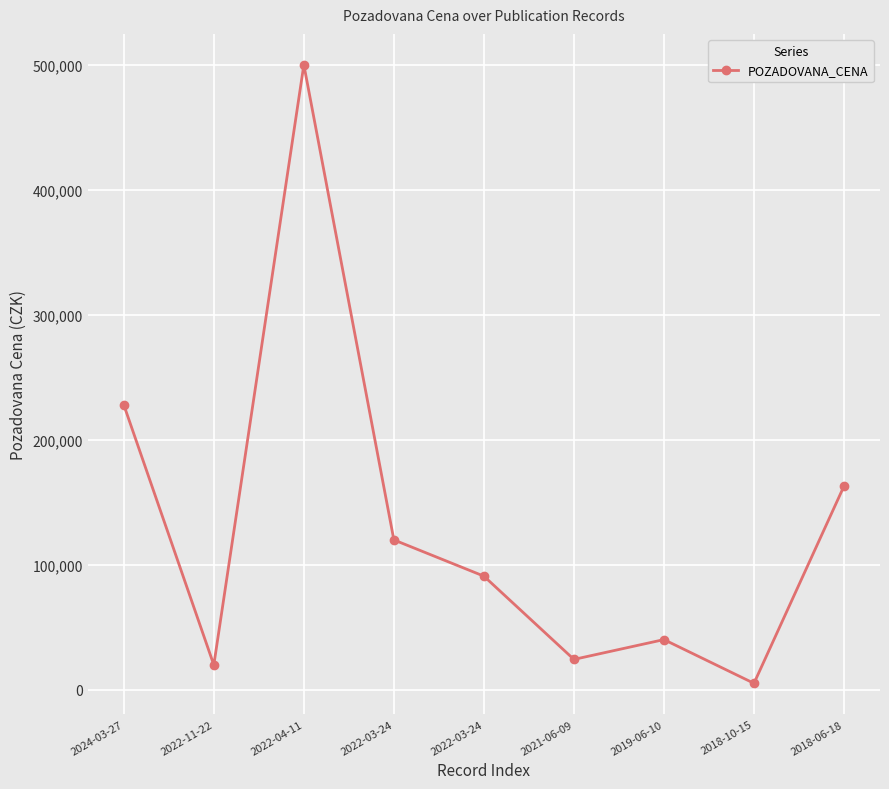

Is this an area chart (filled region under the line)?

No